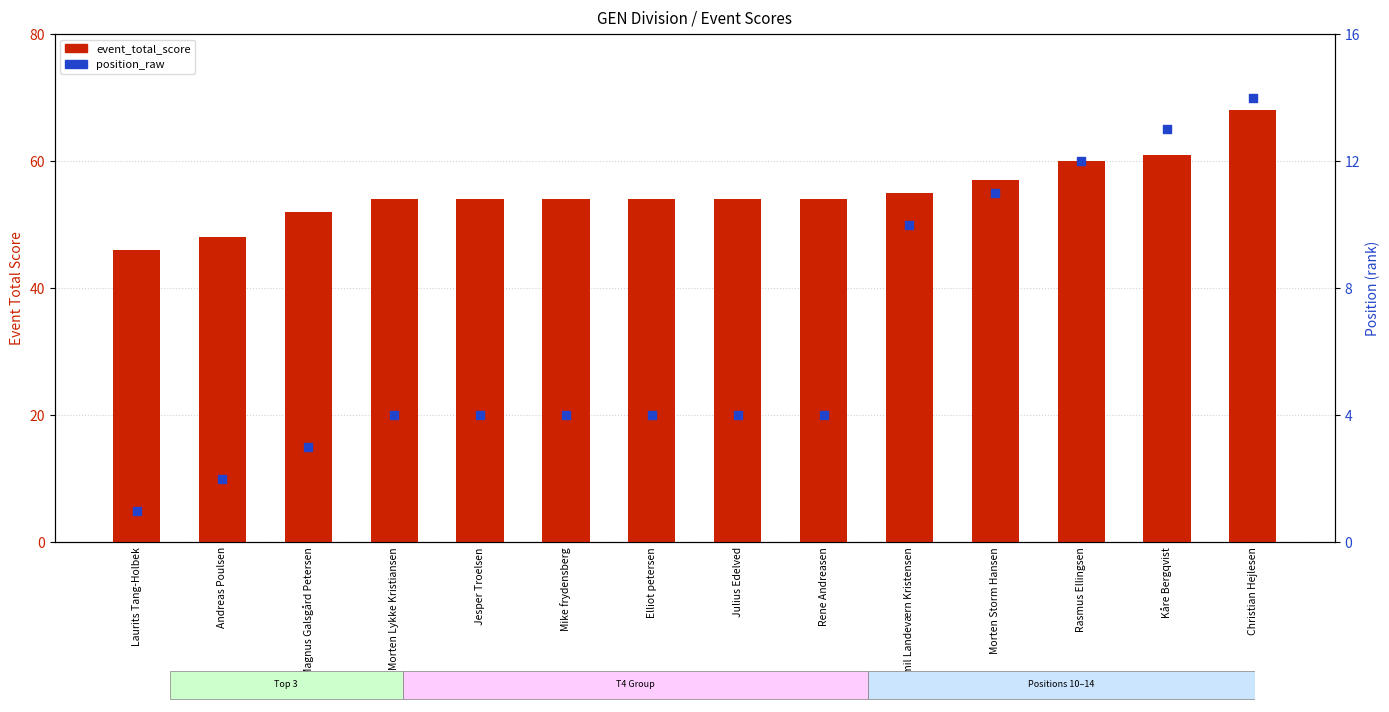

Which series reaches the maximum Y coordinate?

event_total_score